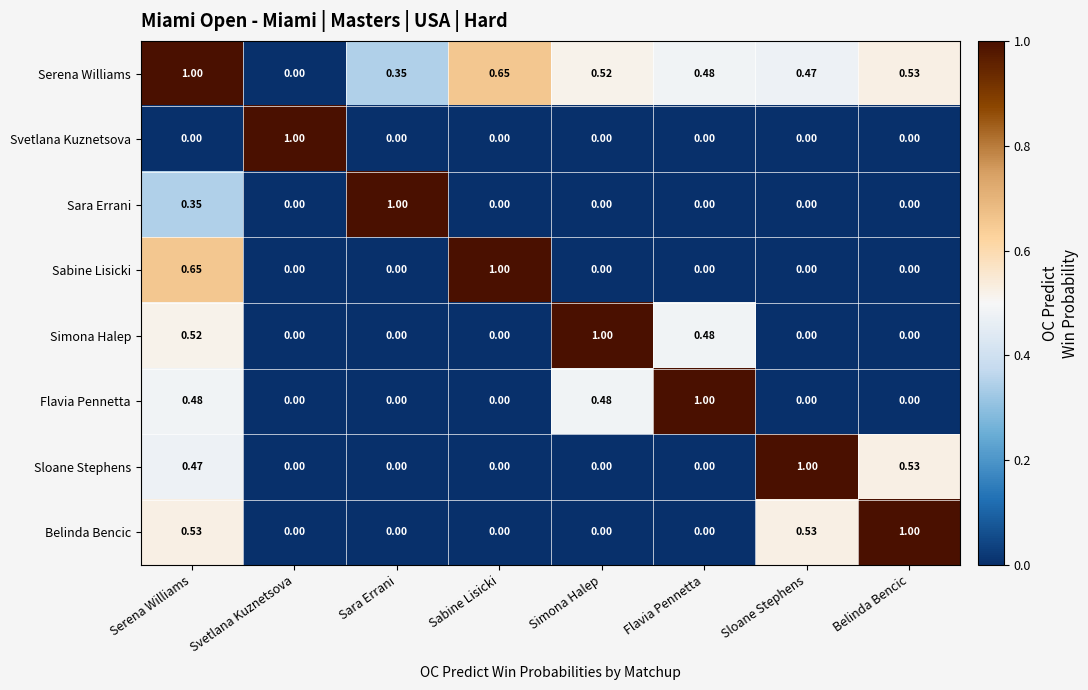

Which category has the highest value in the Belinda Bencic series?

Belinda Bencic